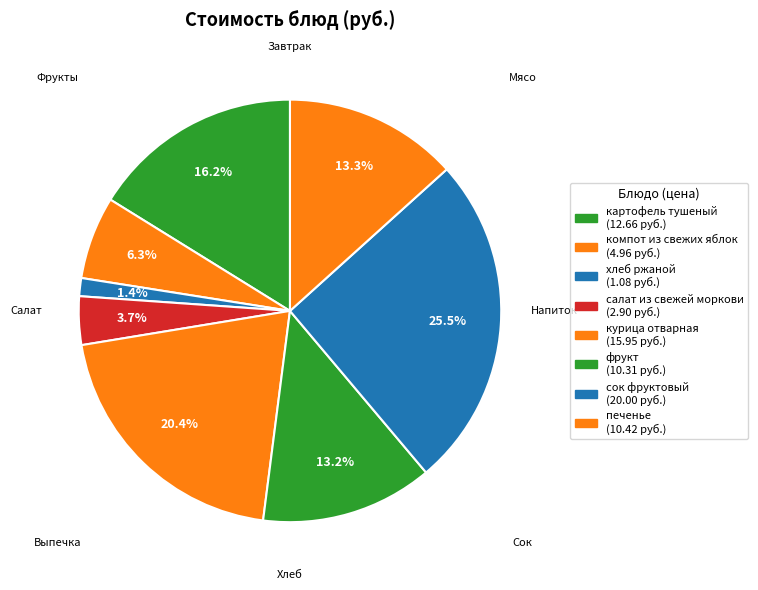

Which category has the smallest portion of the pie?

хлеб ржаной